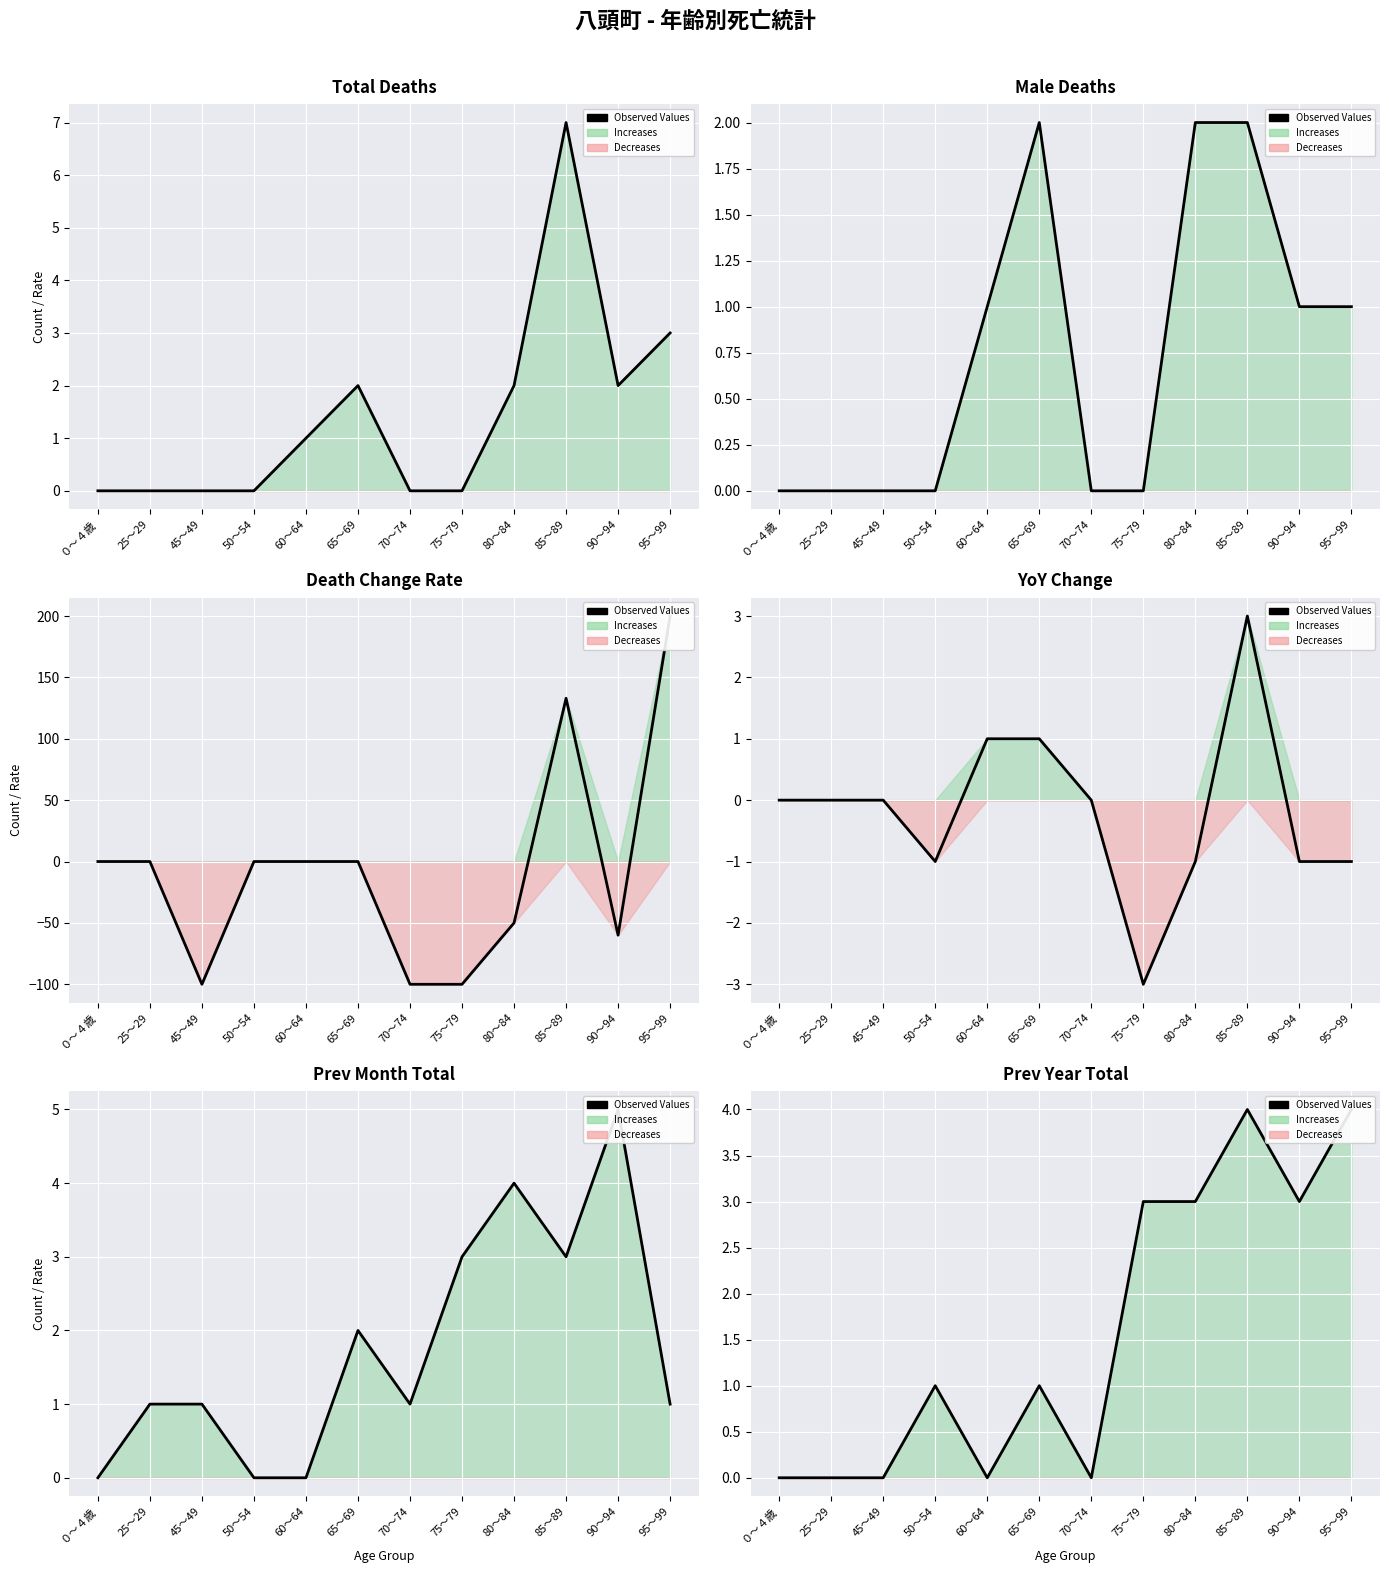

What is the average value?

2